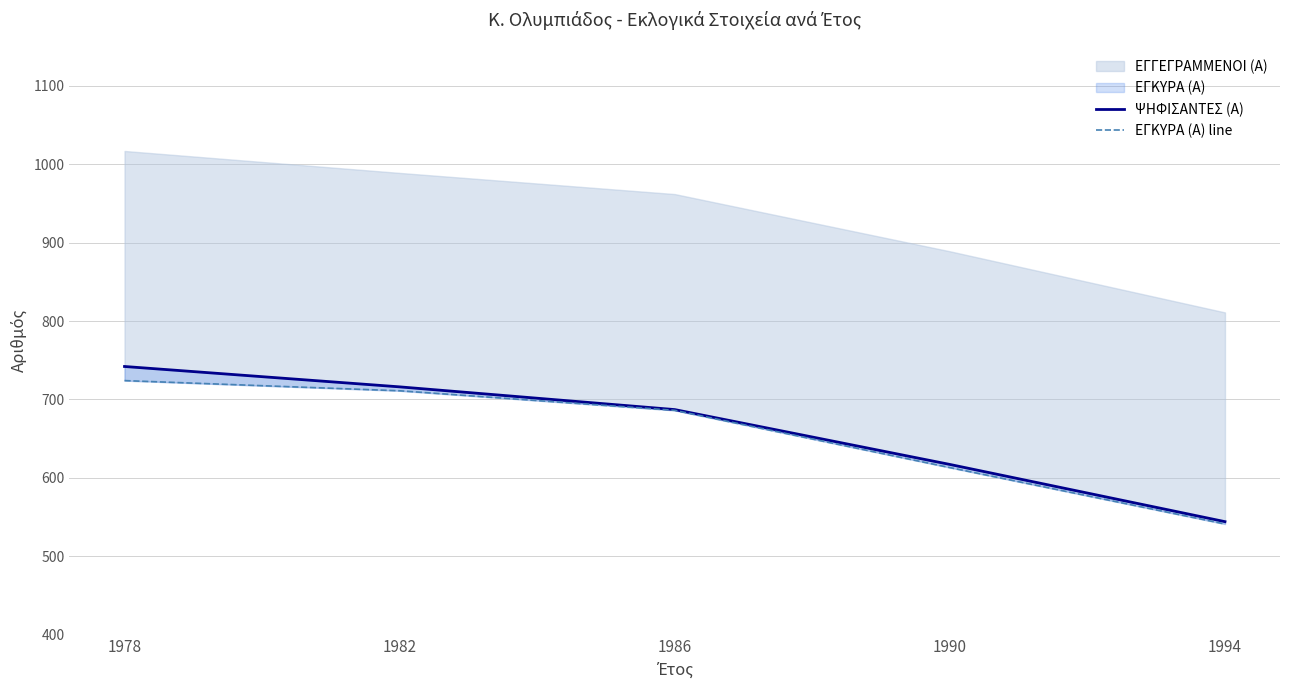

True or false: ΕΓΚΥΡΑ (Α) line and ΨΗΦΙΣΑΝΤΕΣ (Α) cross at least once.

False